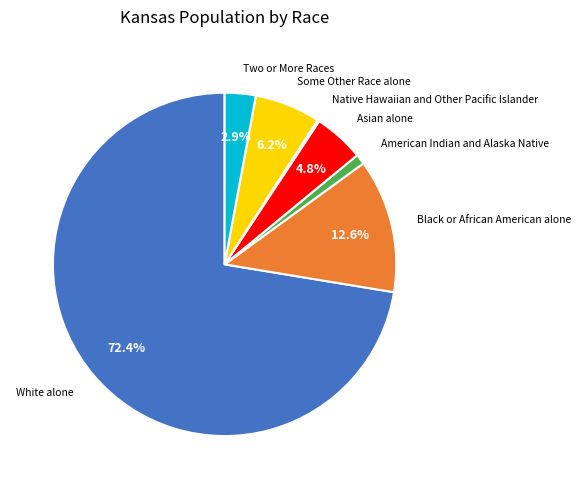

Is there any slice that represents more than half of the pie?

Yes